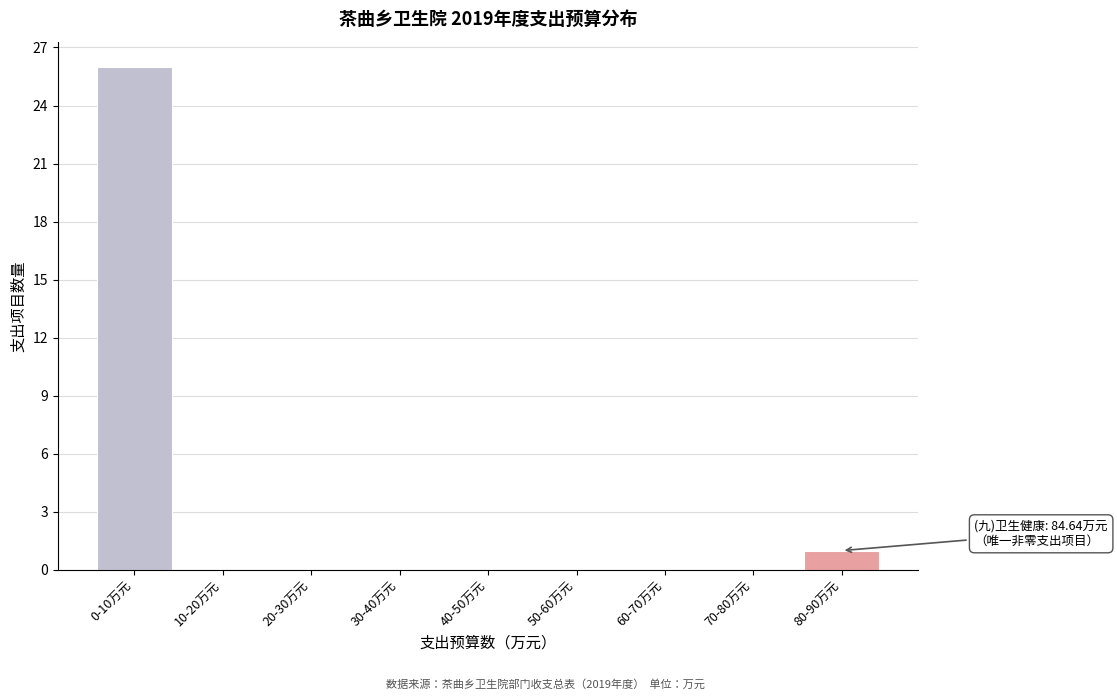

Reading left to right, extract all data points from this chart.

0-10万元=26	10-20万元=0	20-30万元=0	30-40万元=0	40-50万元=0	50-60万元=0	60-70万元=0	70-80万元=0	80-90万元=1